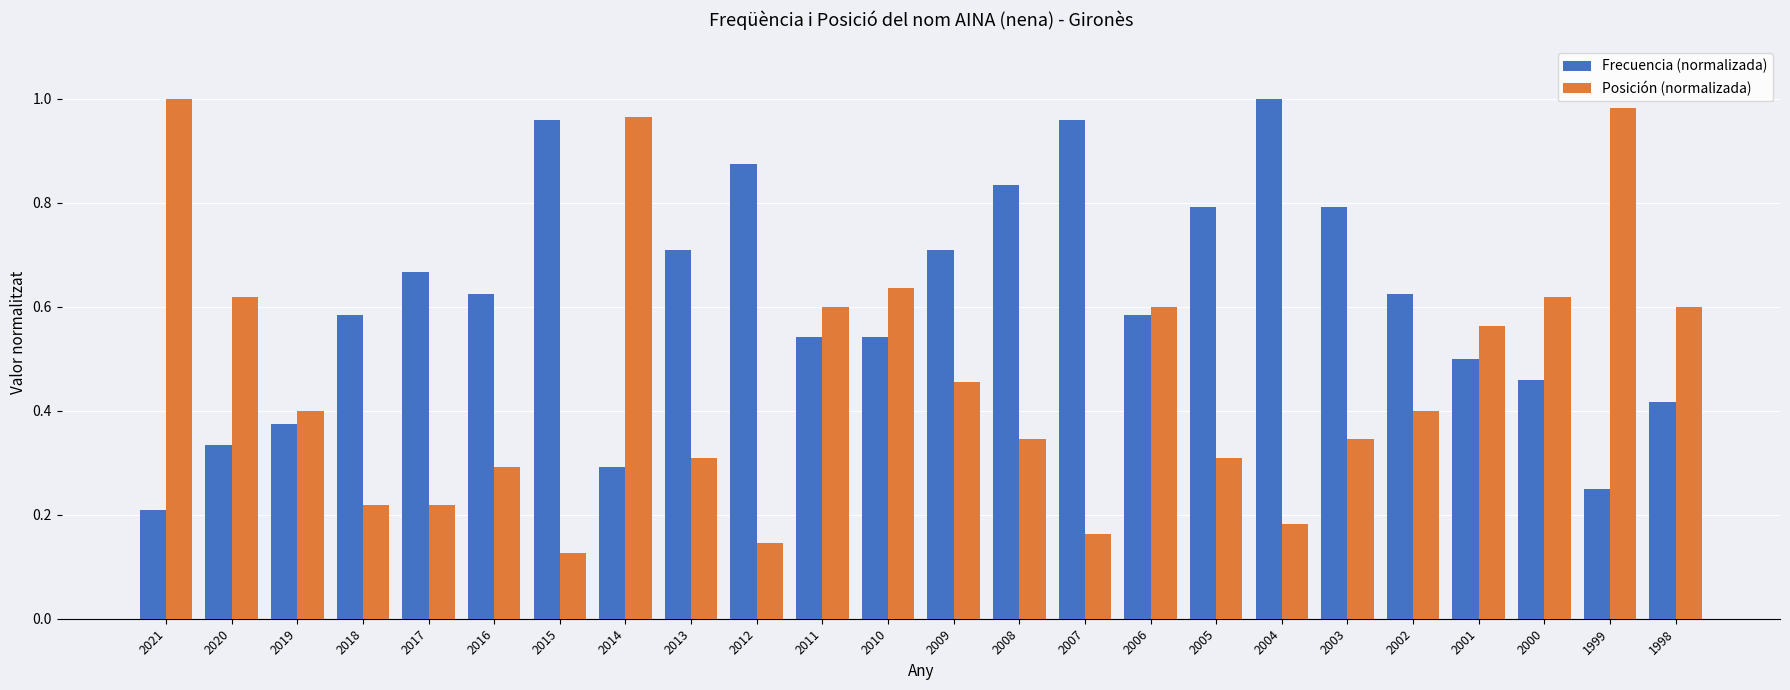

At which label is Frecuencia (normalizada) closest to 0?

2021